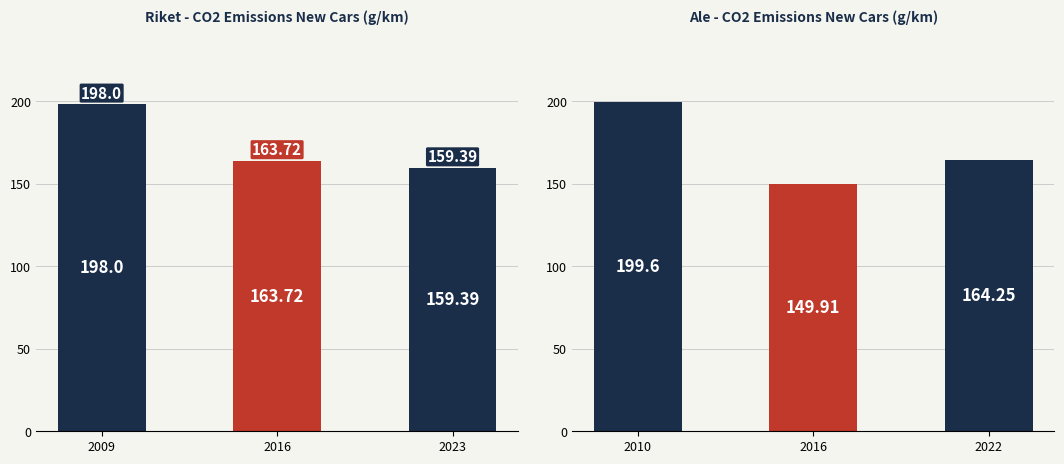

Reading right to left, transcribe all the data shown in this chart.

Riket: 159.4	163.7	198.0
Ale: 164.2	149.9	199.6